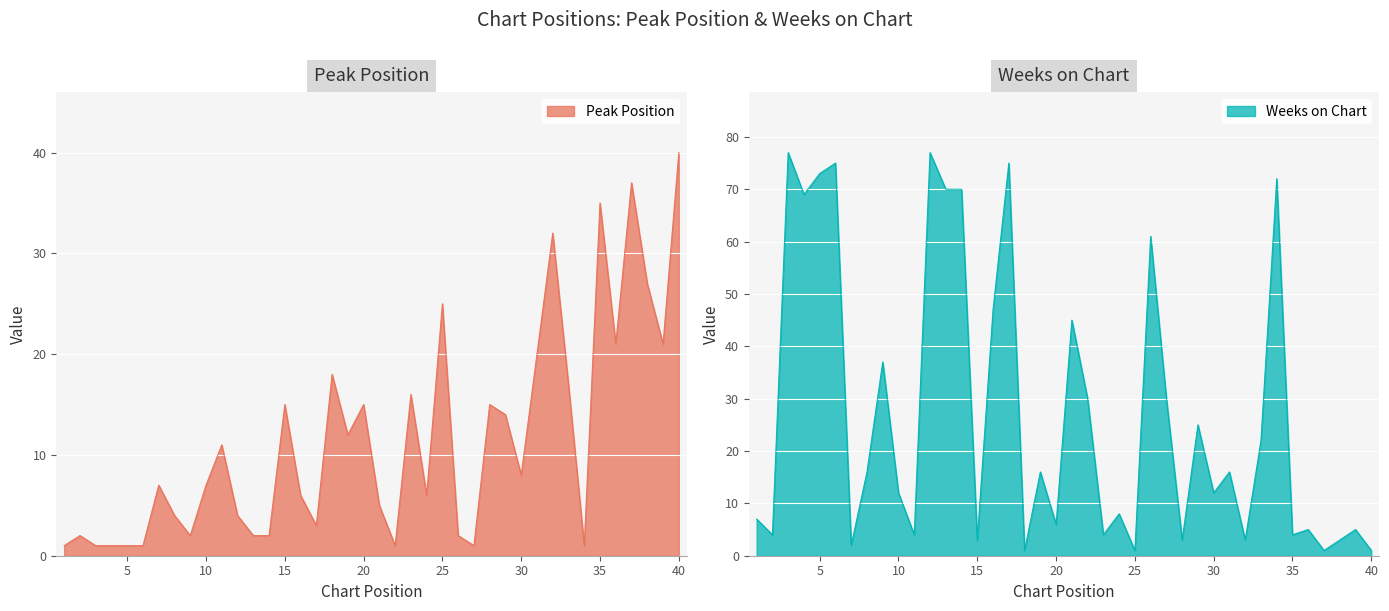

What is the value of the Peak Position point at the 9th from the left?

2